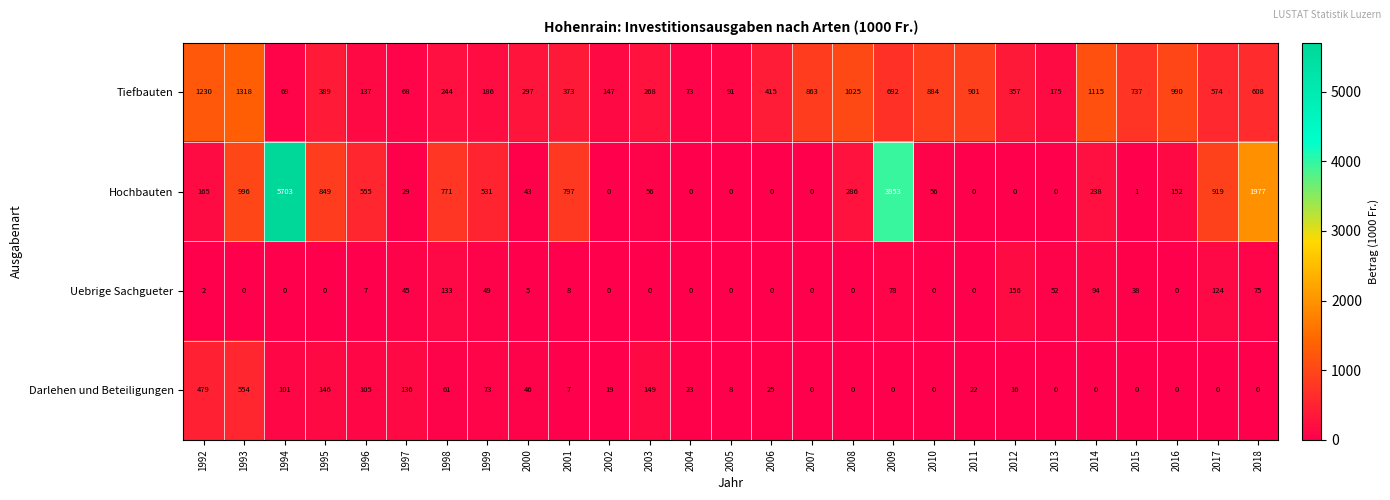

Which series has the largest total across all categories?

Hochbauten